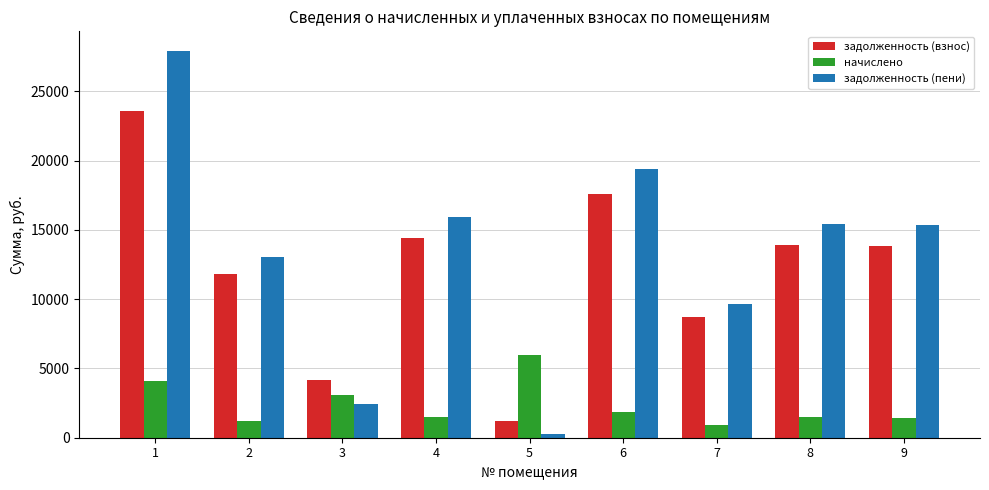

What is the spread (max minus min) of values at 7?

8738.2